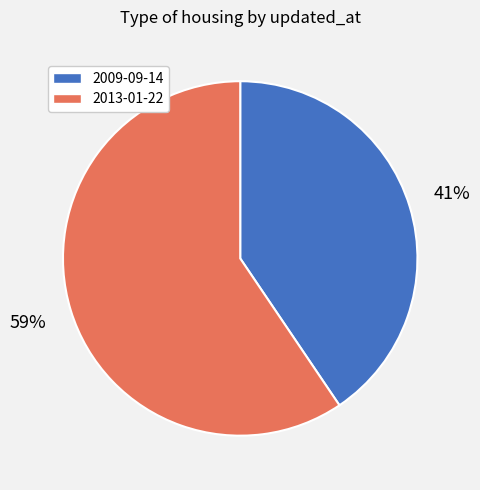

How many segments does this pie chart have?

2